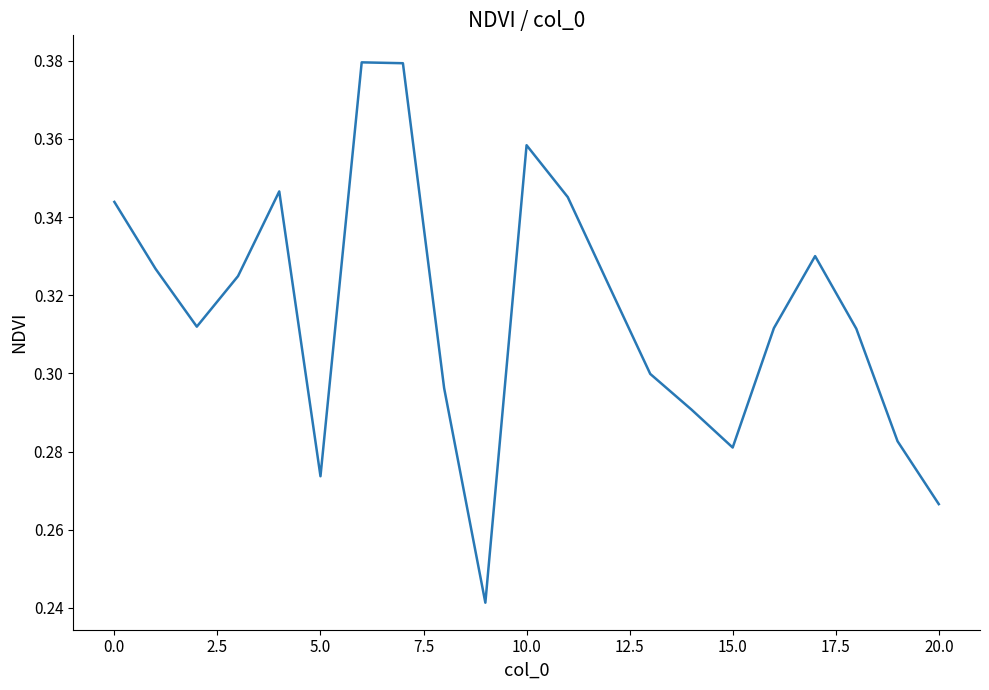

How many points are higher than both their immediate neighbors (excluding endpoints)?

4